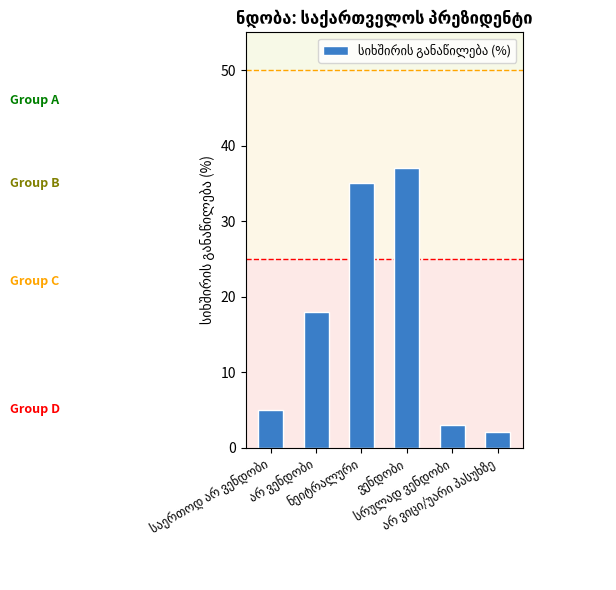

What is the maximum value shown in the chart?

37